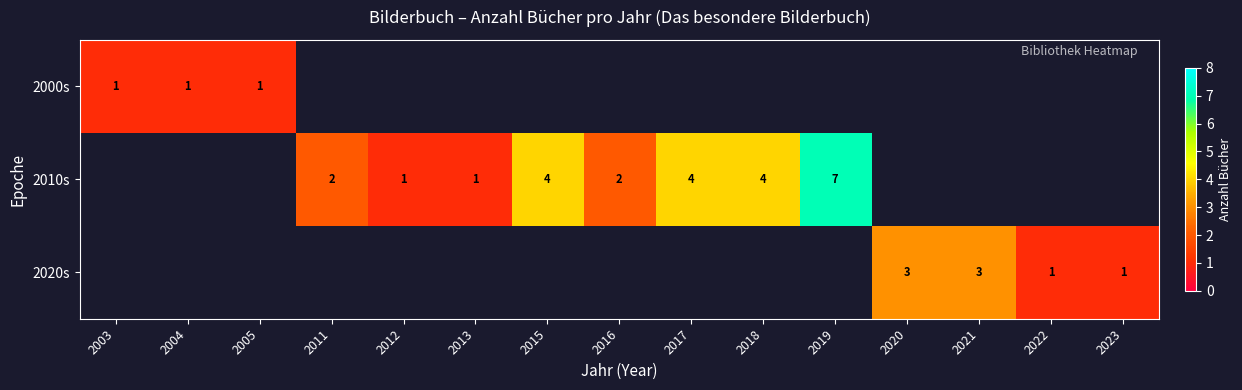

The 2020s series shows 1 at 2020. True or false?

False